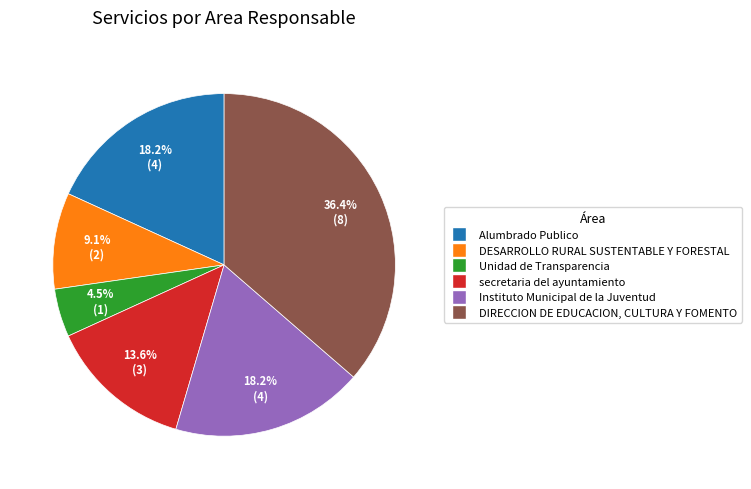

Does Alumbrado Publico account for over 50% of the chart?

No